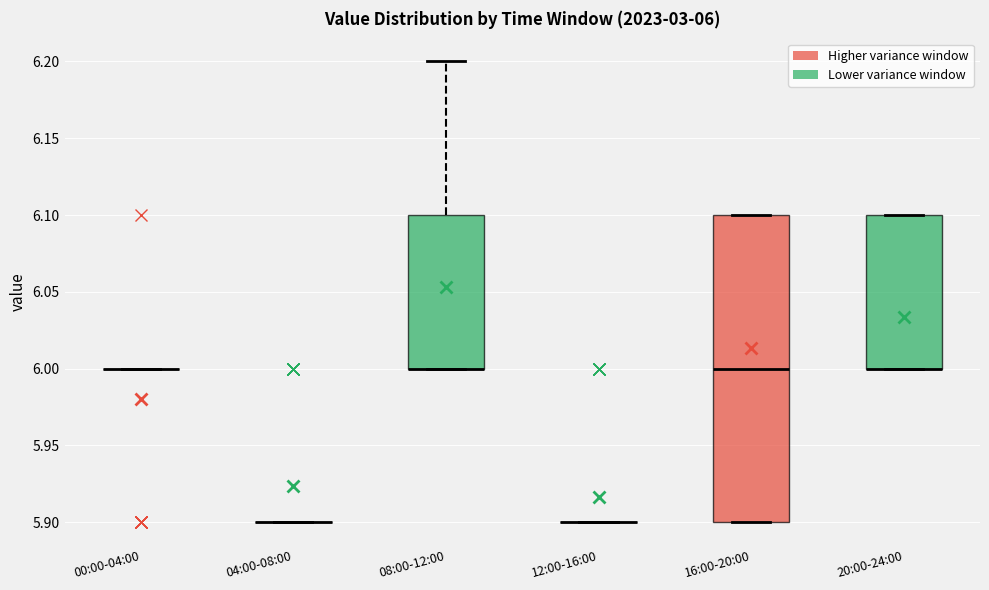

Which box is the tallest, from its lower edge to its upper edge?

16:00-20:00